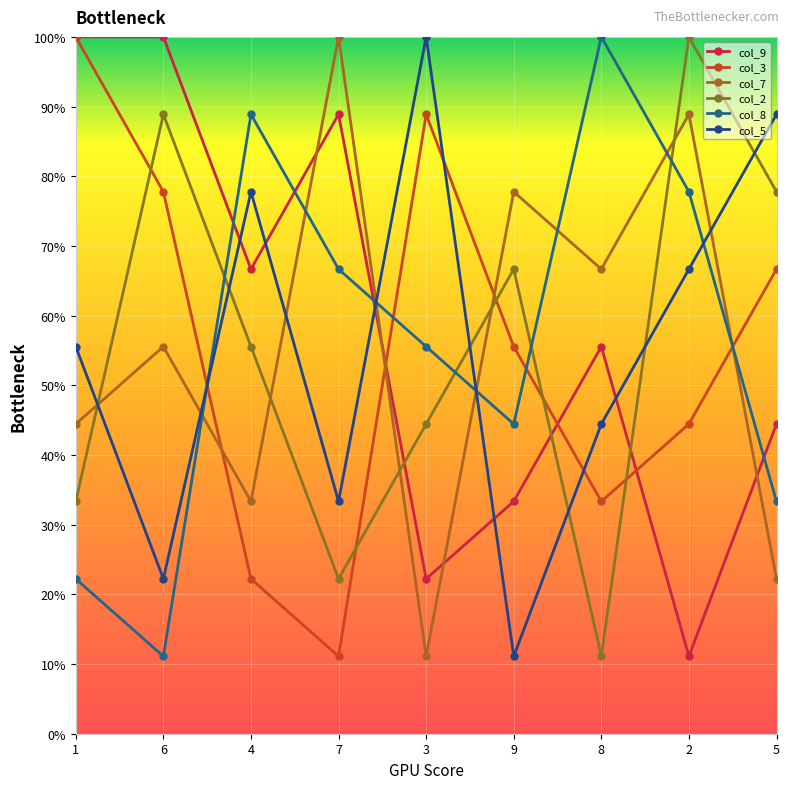

Rank the categories by col_8 value from highest to lowest.

8, 4, 2, 7, 3, 9, 5, 1, 6